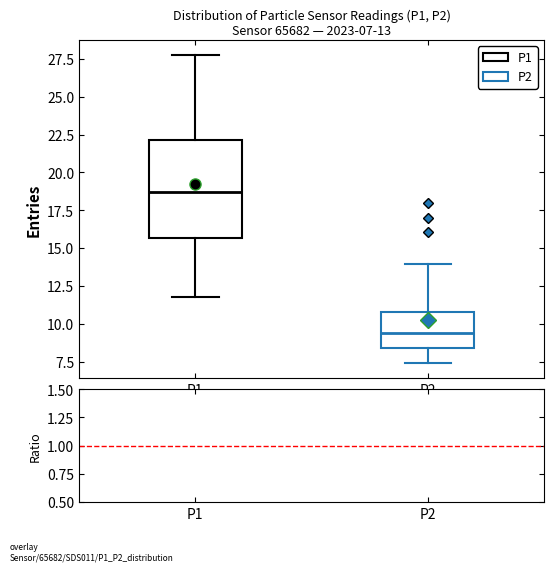

Which box is the tallest, from its lower edge to its upper edge?

P1